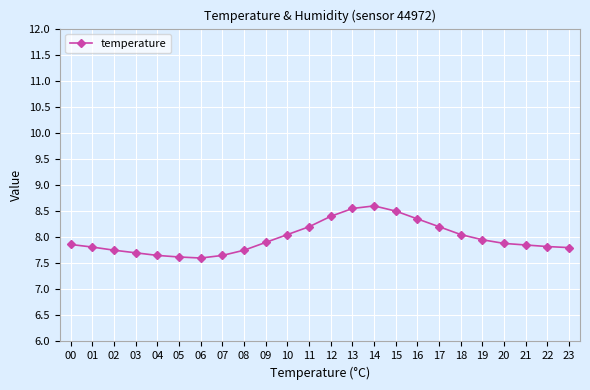

What is the ratio of the value at 00 to the value at 01?

1.0